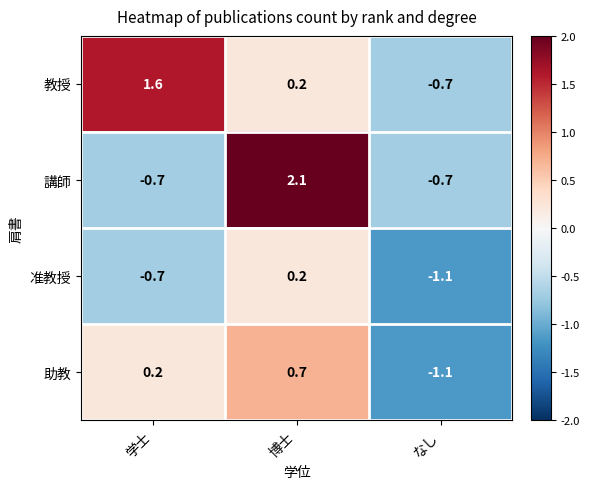

Reading left to right, what are all the values shown in this chart?

教授: 学士=1.6	博士=0.2	なし=-0.7
講師: 学士=-0.7	博士=2.1	なし=-0.7
准教授: 学士=-0.7	博士=0.2	なし=-1.1
助教: 学士=0.2	博士=0.7	なし=-1.1